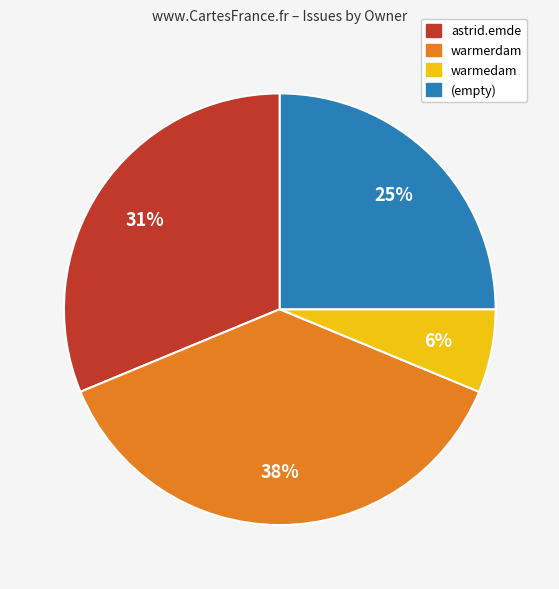

What is the ratio of the value at (empty) to the value at warmerdam?

0.7